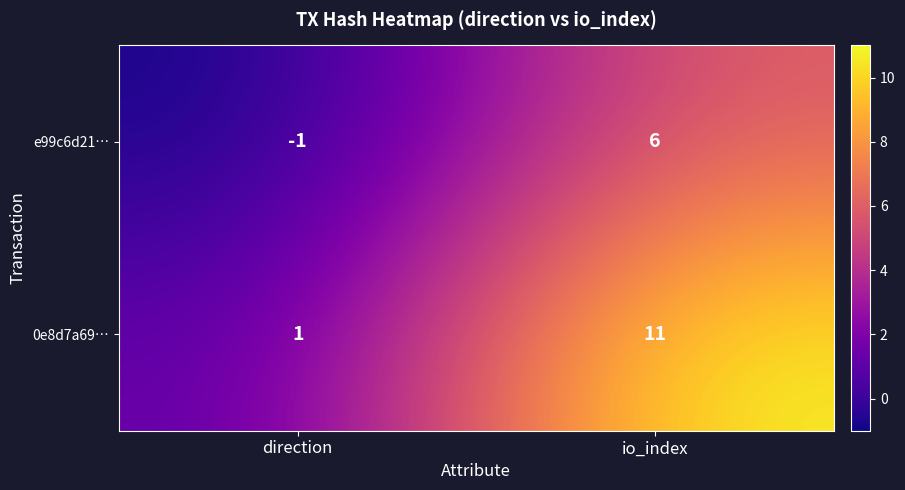

List the series in order of their overall mean, lowest first.

e99c6d21…, 0e8d7a69…